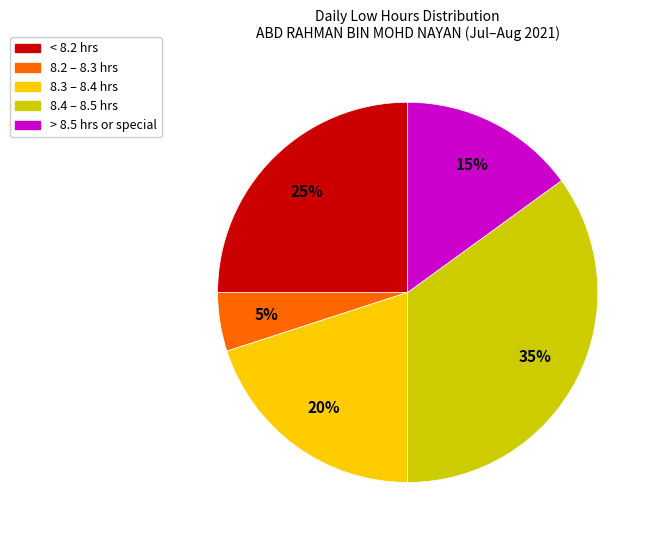

Is there a majority slice in this chart?

No